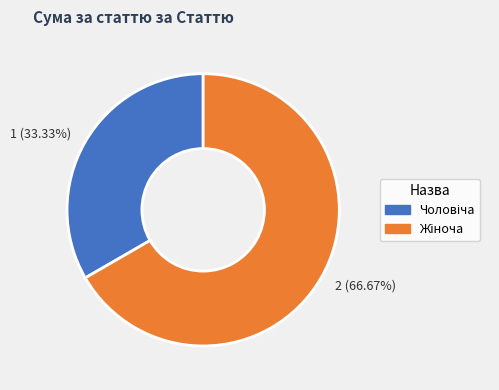

Is there any slice that represents more than half of the pie?

Yes